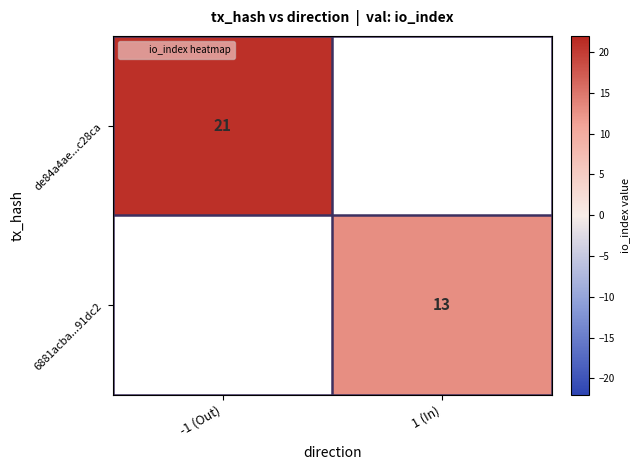

Count the number of data series in this chart.

2